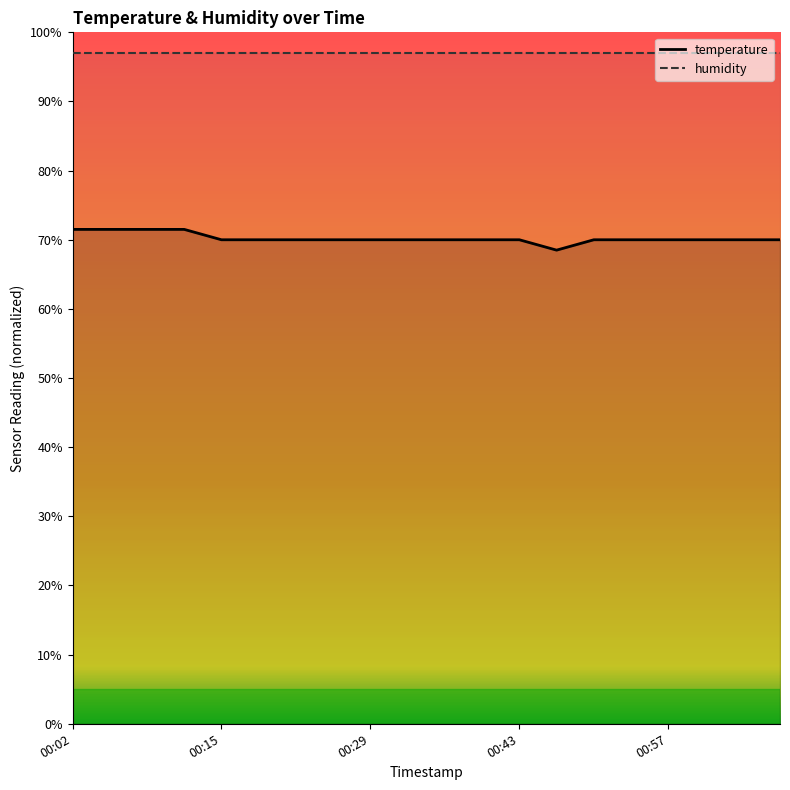

List the series in order of their peak value, highest first.

humidity, temperature